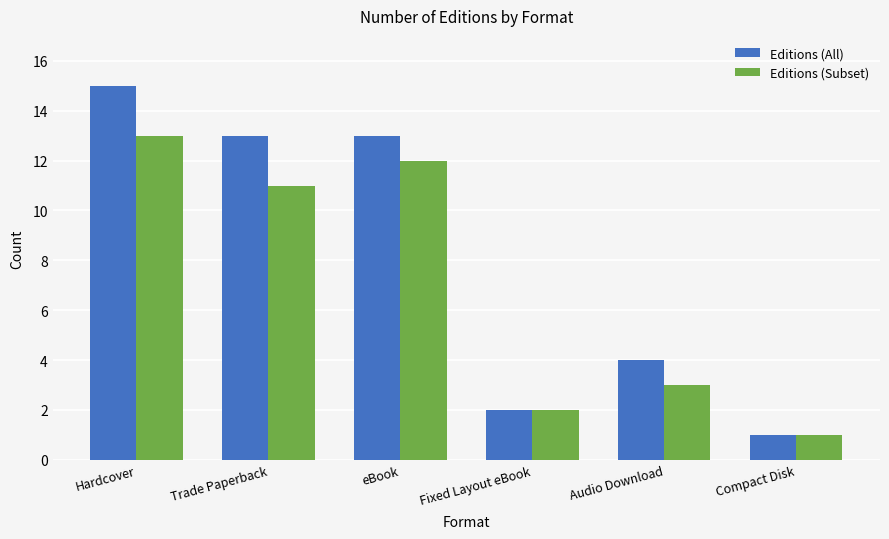

Reading right to left, transcribe all the data shown in this chart.

Editions (All): 1	4	2	13	13	15
Editions (Subset): 1	3	2	12	11	13